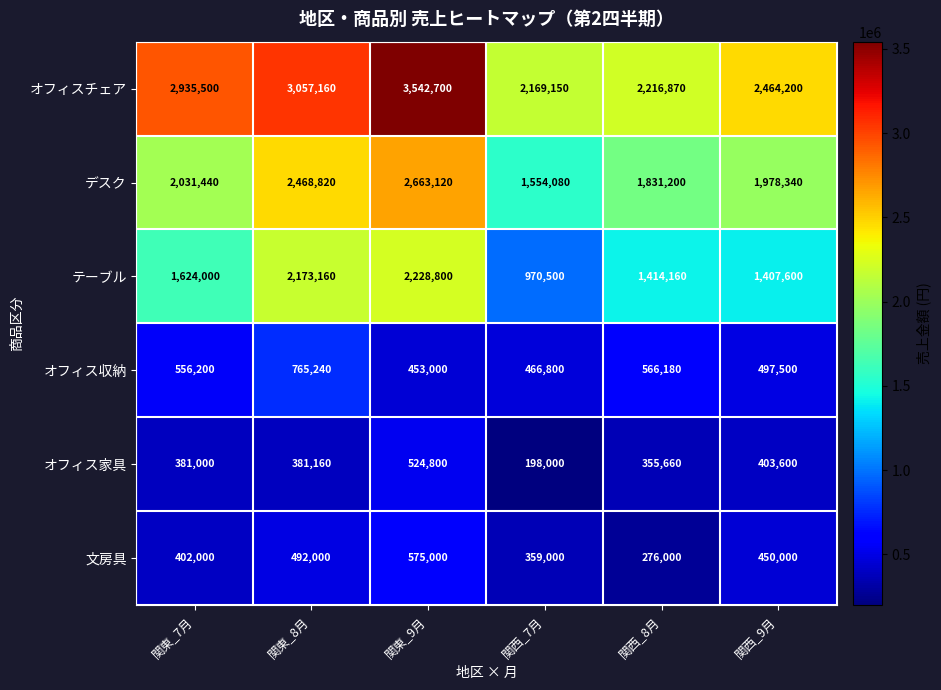

Which series has the largest range (max minus min)?

オフィスチェア